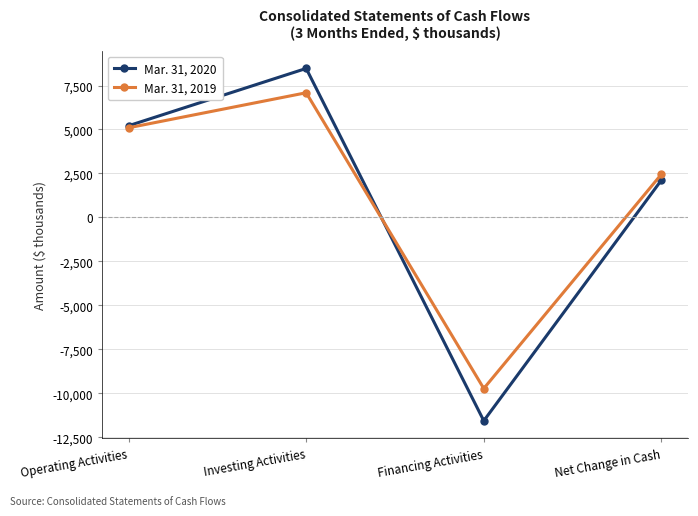

At which category is the sum across all series the highest?

Investing Activities